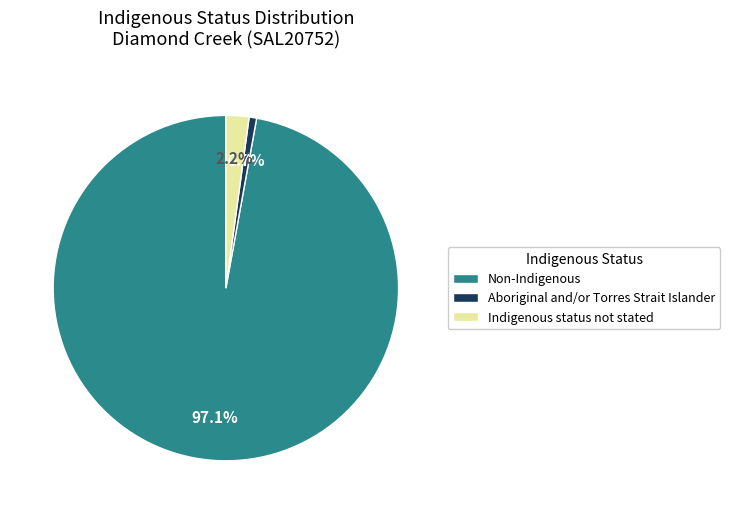

Rank the categories by value from lowest to highest.

Aboriginal and/or Torres Strait Islander, Indigenous status not stated, Non-Indigenous